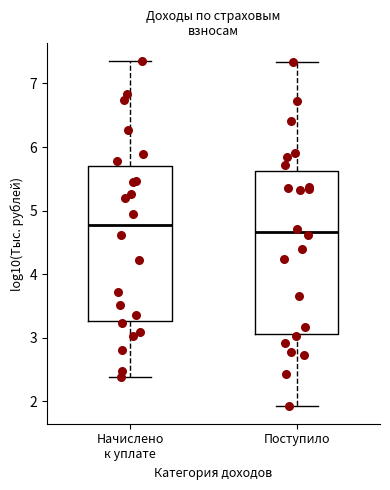

Which box has the highest median line?

Начислено к уплате